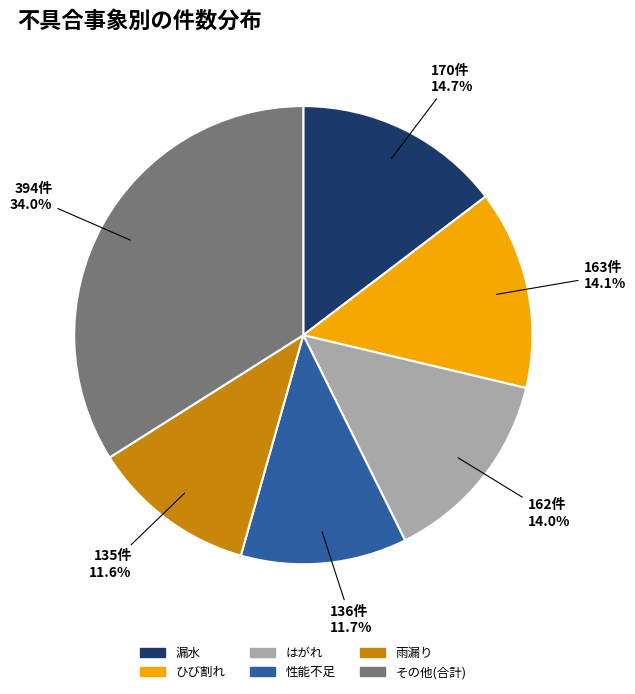

Is there a majority slice in this chart?

No